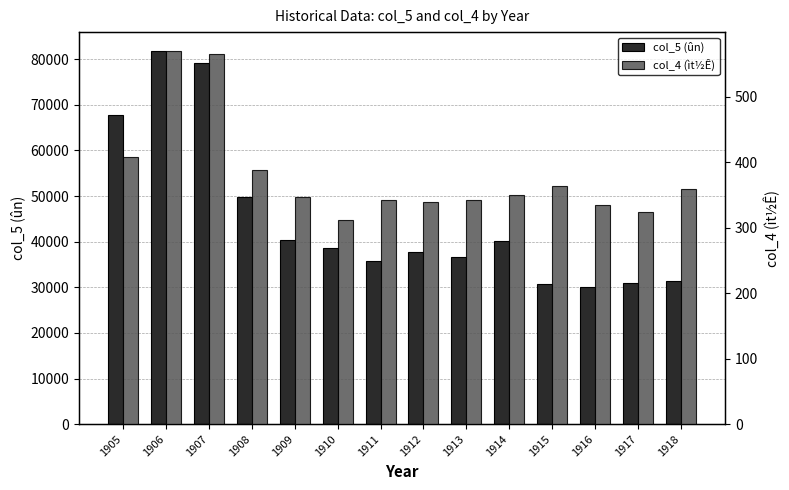

What is the sum of all col_4 (ìt½Ê) values?

5346.4